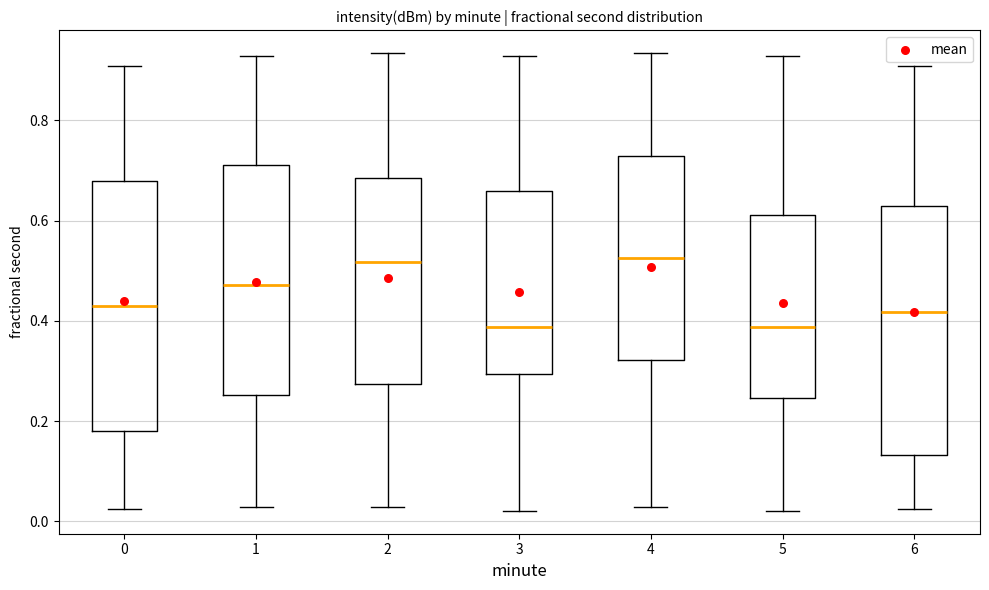

Reading left to right, transcribe this box plot: for each box, give where its median line is, the range the box spans, and where its two whiskers end, as read against the y-axis. The values are not printed on the chart, so give them approximately, as read against the axis.

0: median 0.42, box 0.18 to 0.68, whiskers 0.02 to 0.90
1: median 0.48, box 0.26 to 0.72, whiskers 0.02 to 0.92
2: median 0.52, box 0.28 to 0.68, whiskers 0.02 to 0.94
3: median 0.38, box 0.30 to 0.66, whiskers 0.02 to 0.92
4: median 0.52, box 0.32 to 0.72, whiskers 0.02 to 0.94
5: median 0.38, box 0.24 to 0.62, whiskers 0.02 to 0.92
6: median 0.42, box 0.14 to 0.62, whiskers 0.02 to 0.90